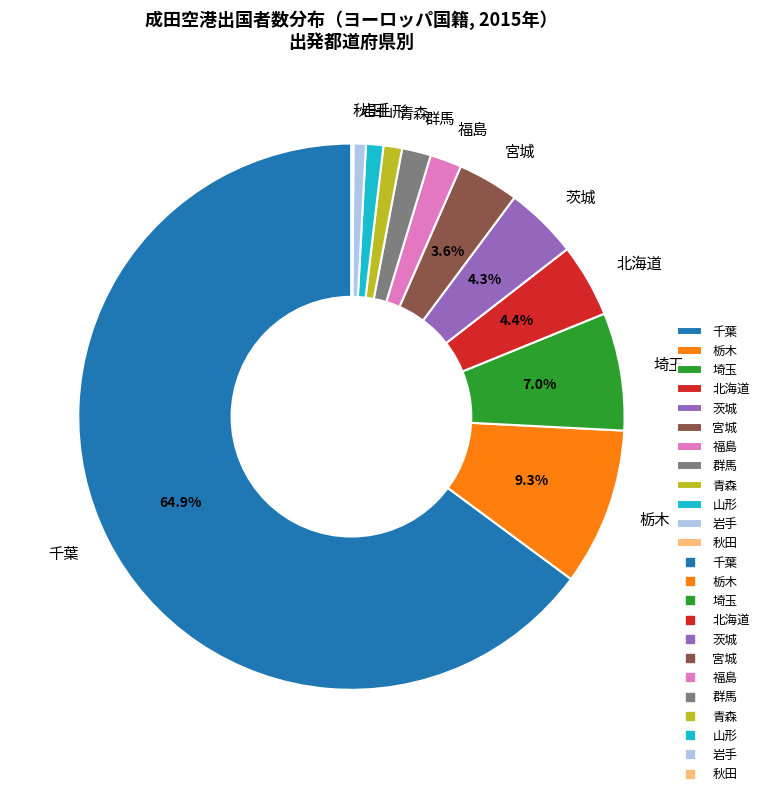

Which has a higher value, 栃木 or 岩手?

栃木